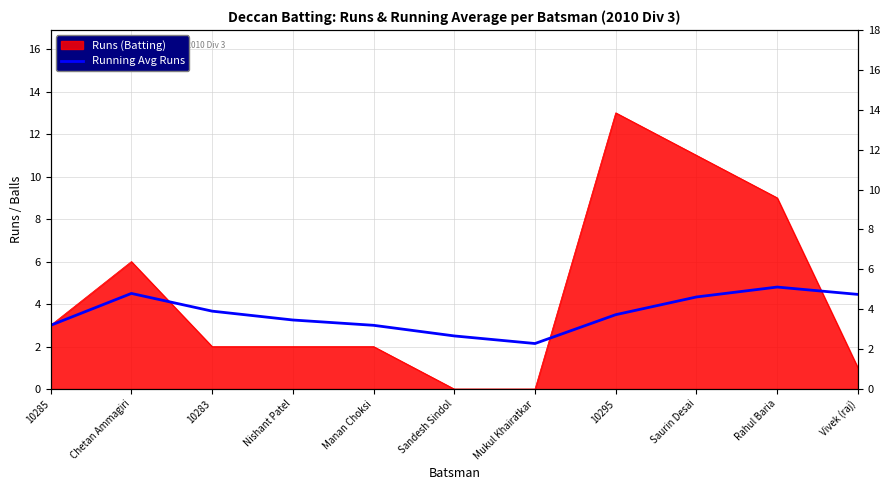

What position from the left is 10285?

1